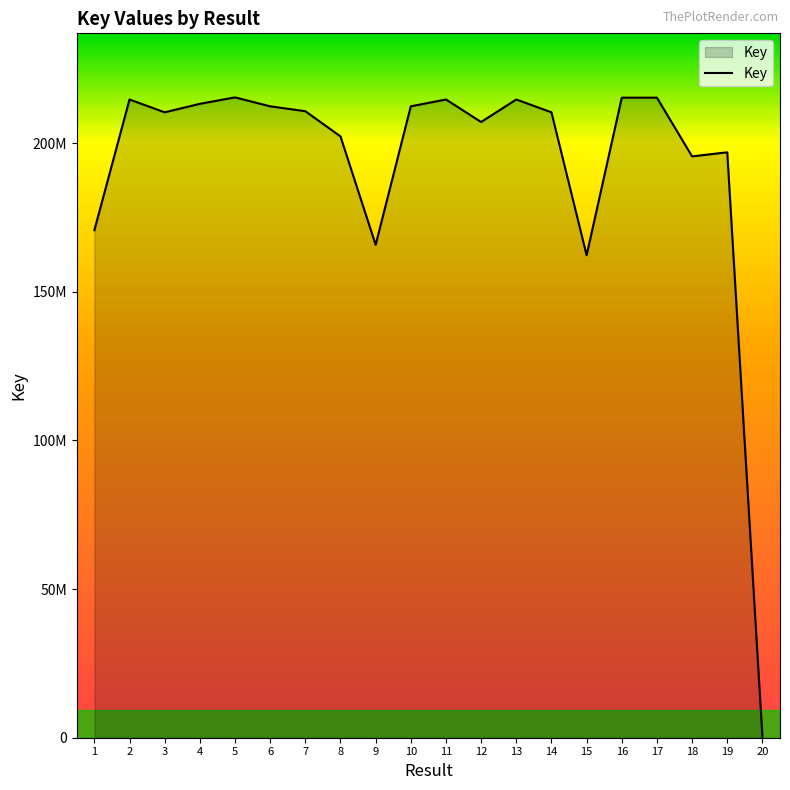

Does the chart display data point markers on the line(s)?

No